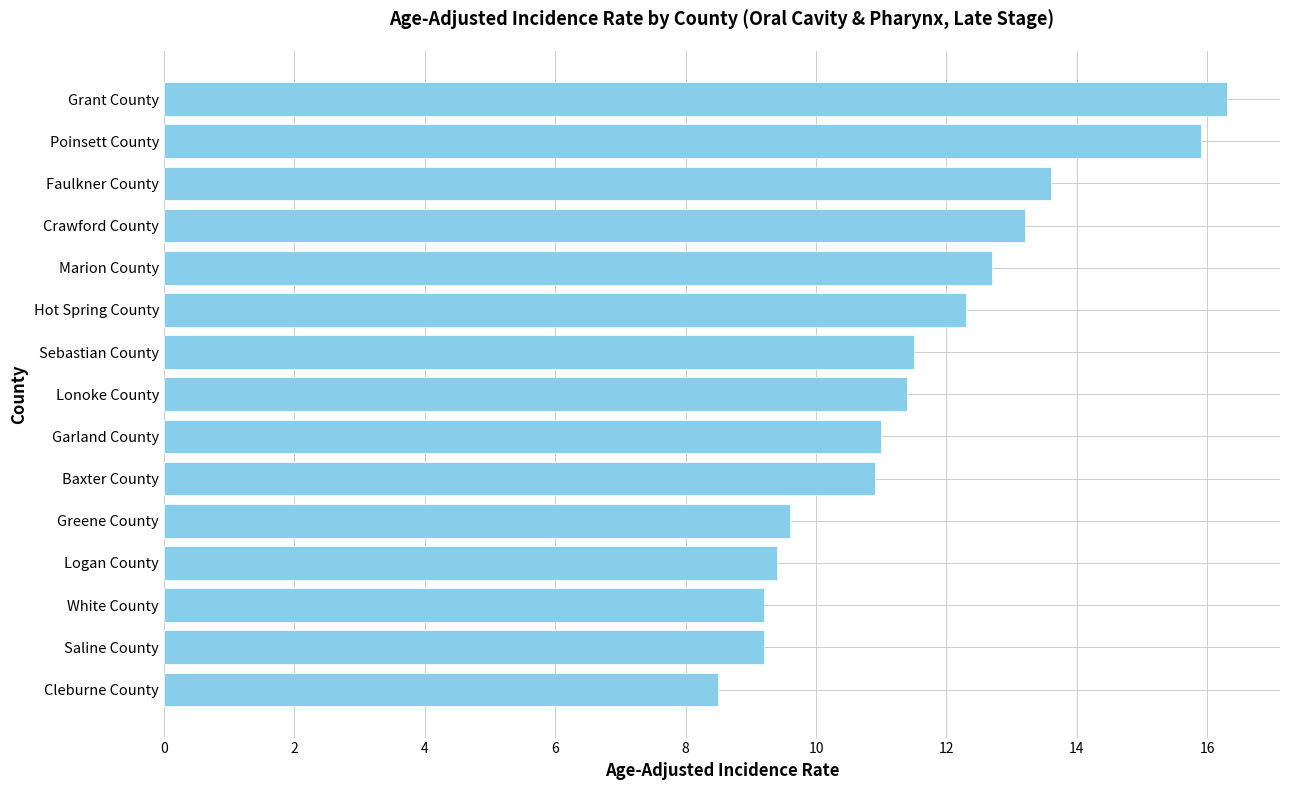

Between Logan County and Baxter County, which is larger?

Baxter County